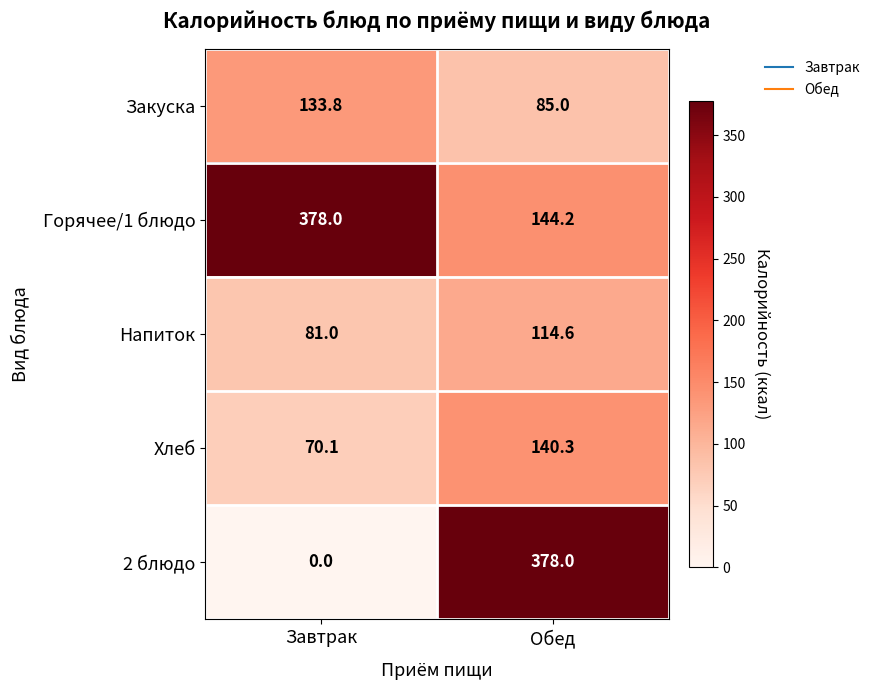

Is the value of 2 блюдо at Завтрак greater than the value of Напиток at Завтрак?

No